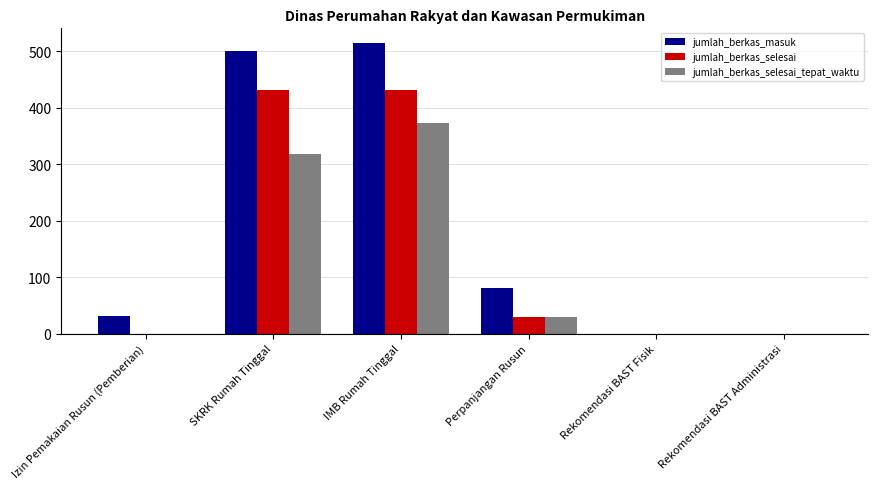

Which series changed the most between IMB Rumah Tinggal and Perpanjangan Rusun?

jumlah_berkas_masuk